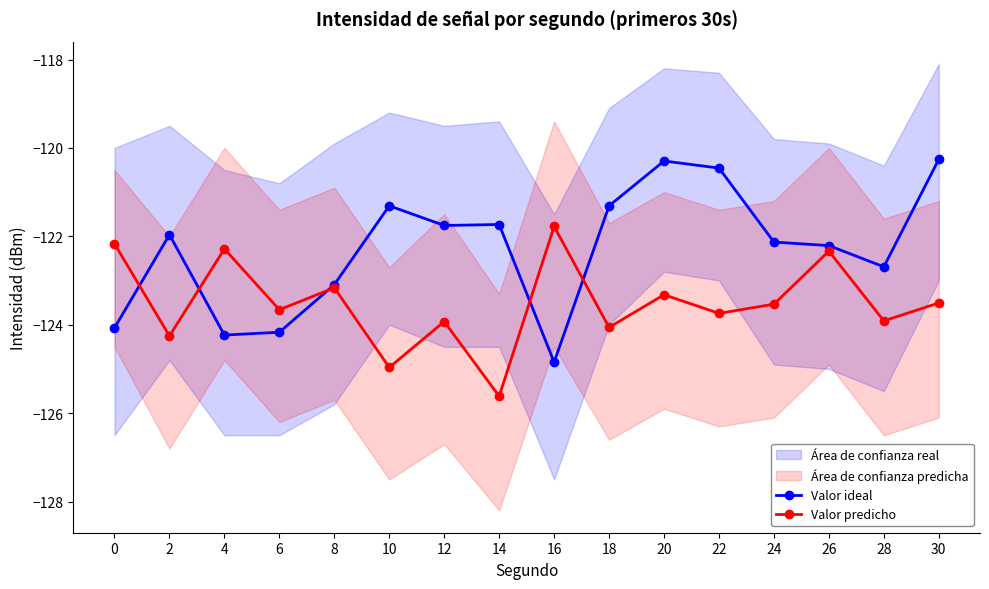

What is the average value of the Valor predicho series?

-123.5